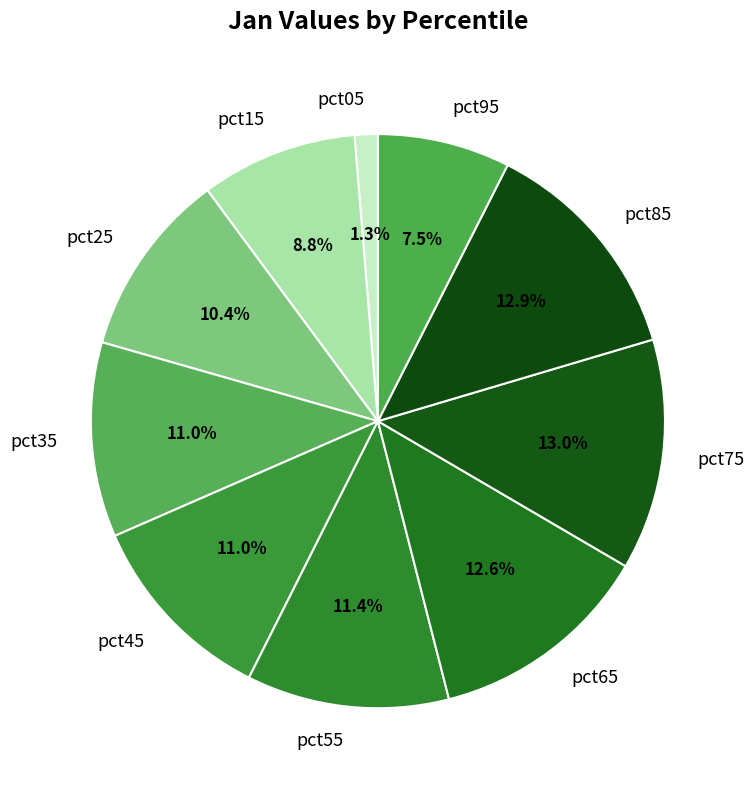

Is there a majority slice in this chart?

No